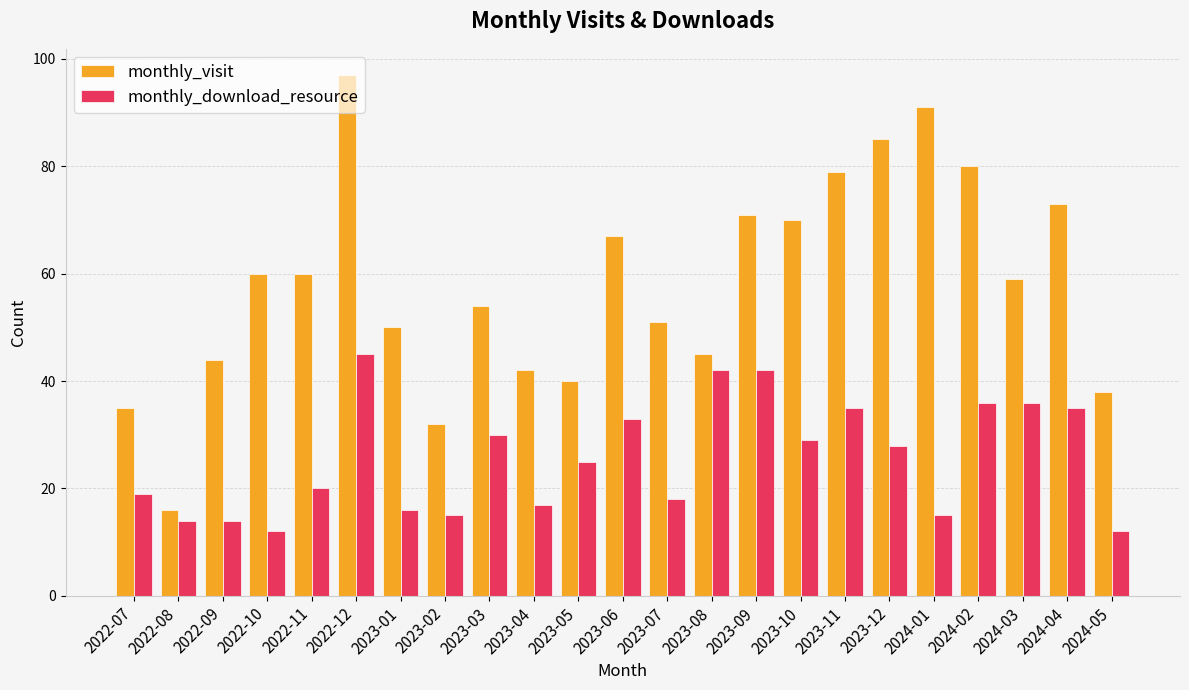

Reading left to right, list all the values displayed in this chart.

monthly_visit: 2022-07=35	2022-08=16	2022-09=44	2022-10=60	2022-11=60	2022-12=97	2023-01=50	2023-02=32	2023-03=54	2023-04=42	2023-05=40	2023-06=67	2023-07=51	2023-08=45	2023-09=71	2023-10=70	2023-11=79	2023-12=85	2024-01=91	2024-02=80	2024-03=59	2024-04=73	2024-05=38
monthly_download_resource: 2022-07=19	2022-08=14	2022-09=14	2022-10=12	2022-11=20	2022-12=45	2023-01=16	2023-02=15	2023-03=30	2023-04=17	2023-05=25	2023-06=33	2023-07=18	2023-08=42	2023-09=42	2023-10=29	2023-11=35	2023-12=28	2024-01=15	2024-02=36	2024-03=36	2024-04=35	2024-05=12